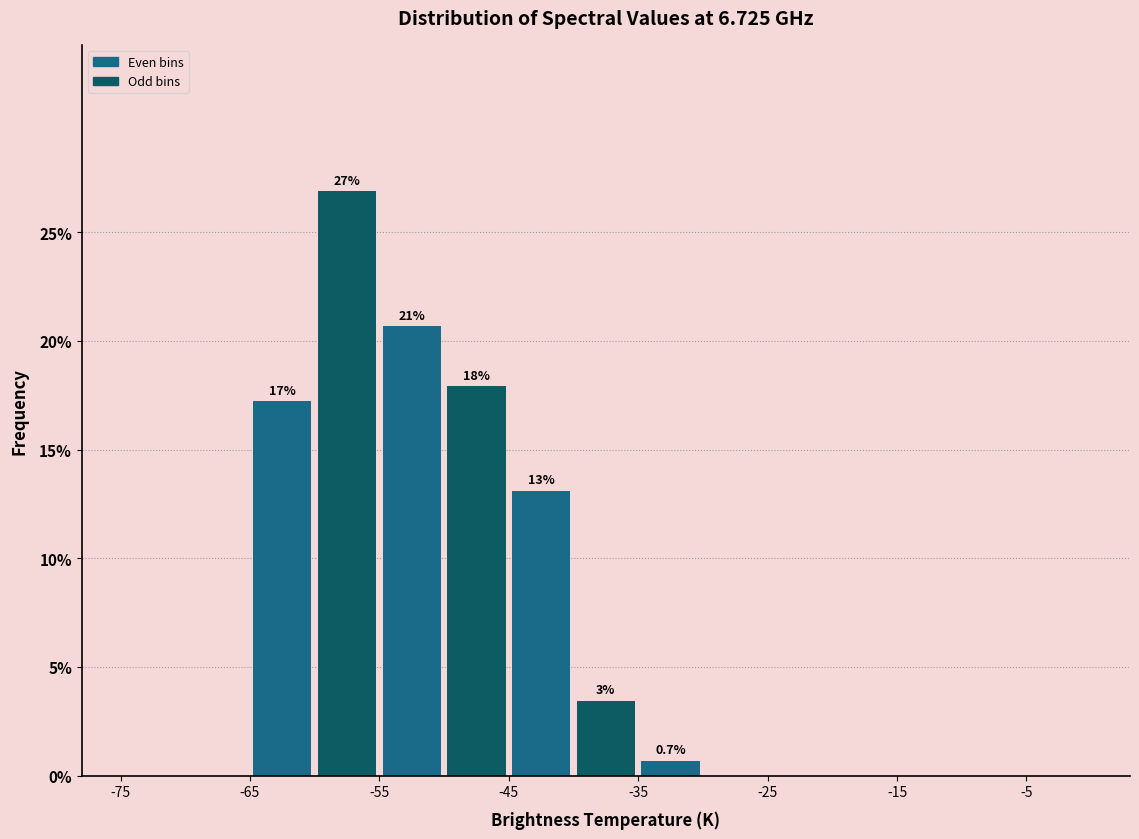

Over which range of the x-axis is the bar tallest?

-60 to -55